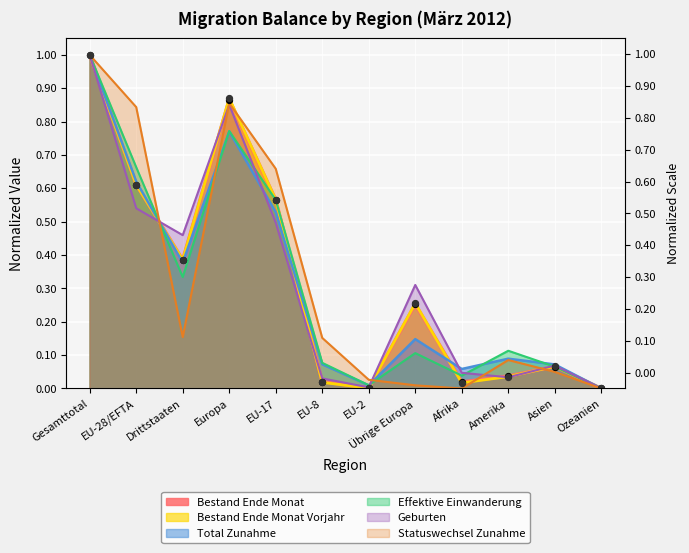

Which series has the largest total across all categories?

Geburten